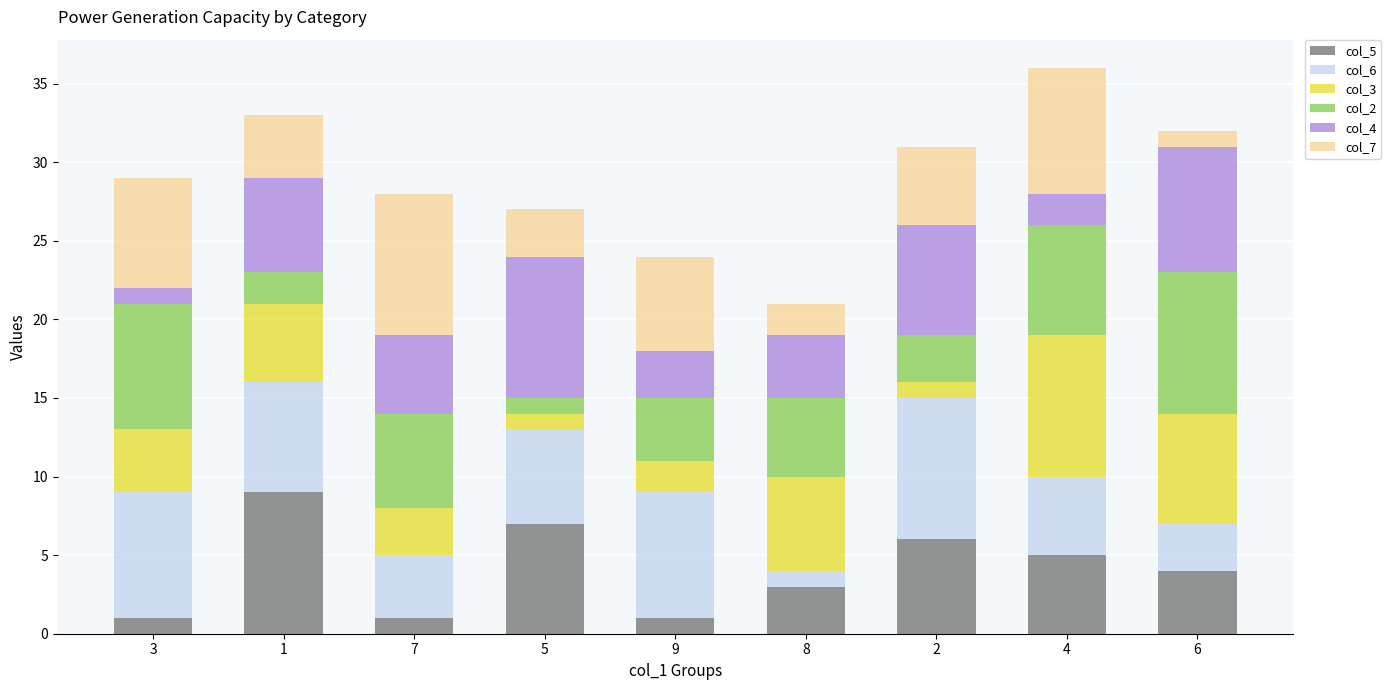

The value of col_5 at 7 is 1. True or false?

True